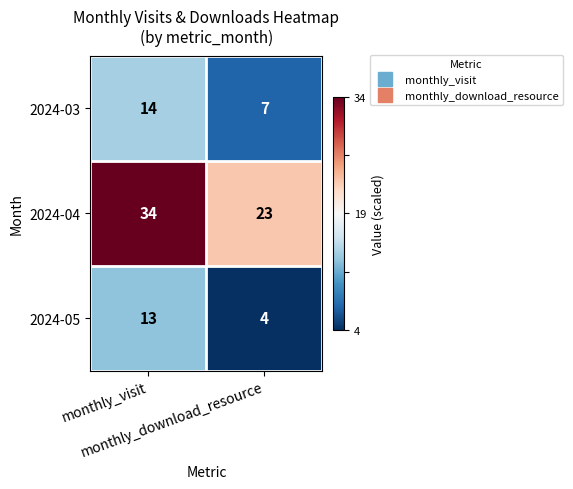

What is the difference between the highest and lowest values at monthly_visit?

21